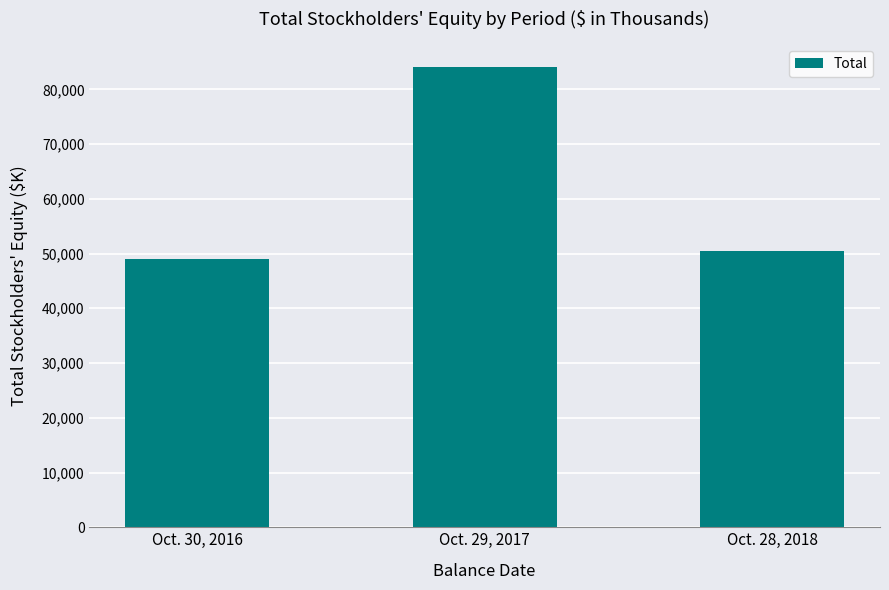

Reading right to left, extract all data points from this chart.

50499	83994	48965